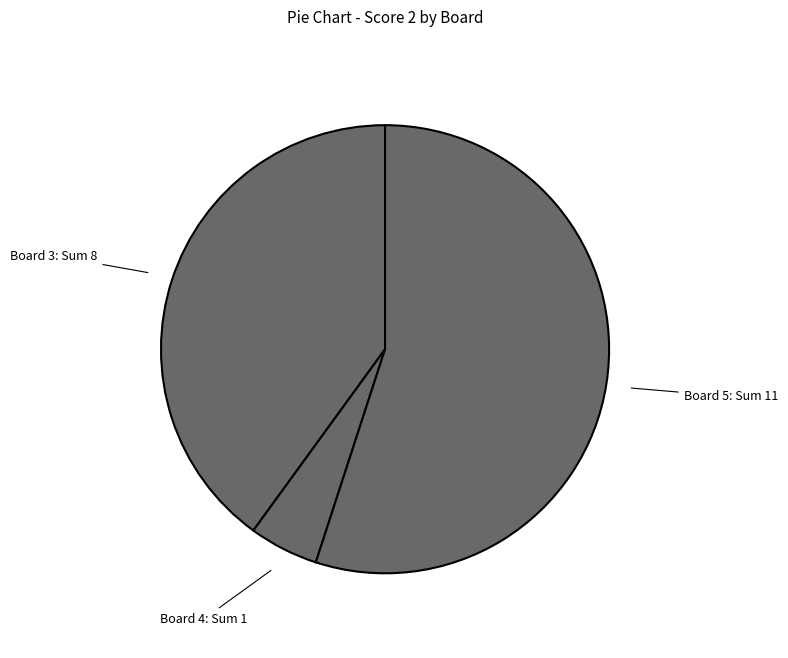

Between Board 3: Sum 8 and Board 5: Sum 11, which is larger?

Board 5: Sum 11